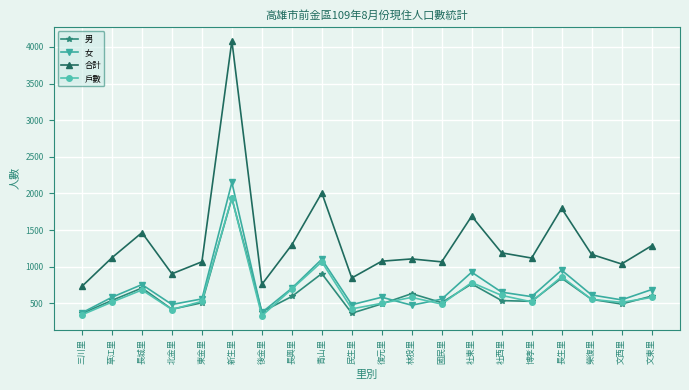

What are all the series names shown in the legend?

男, 女, 合計, 戶數